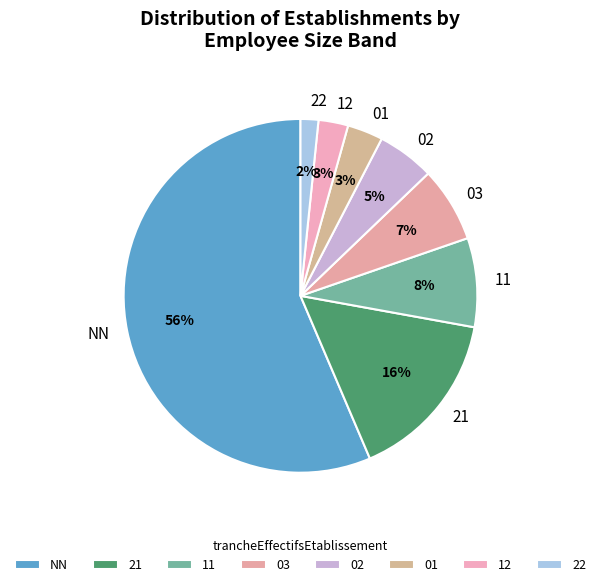

Which has a higher value, 03 or 21?

21